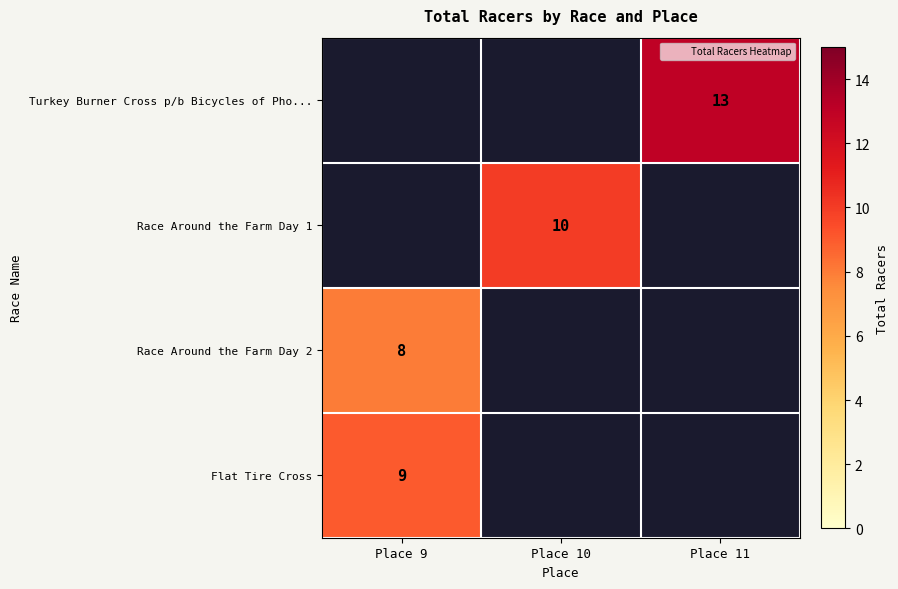

At which category does the chart reach its peak across all series?

Place 11